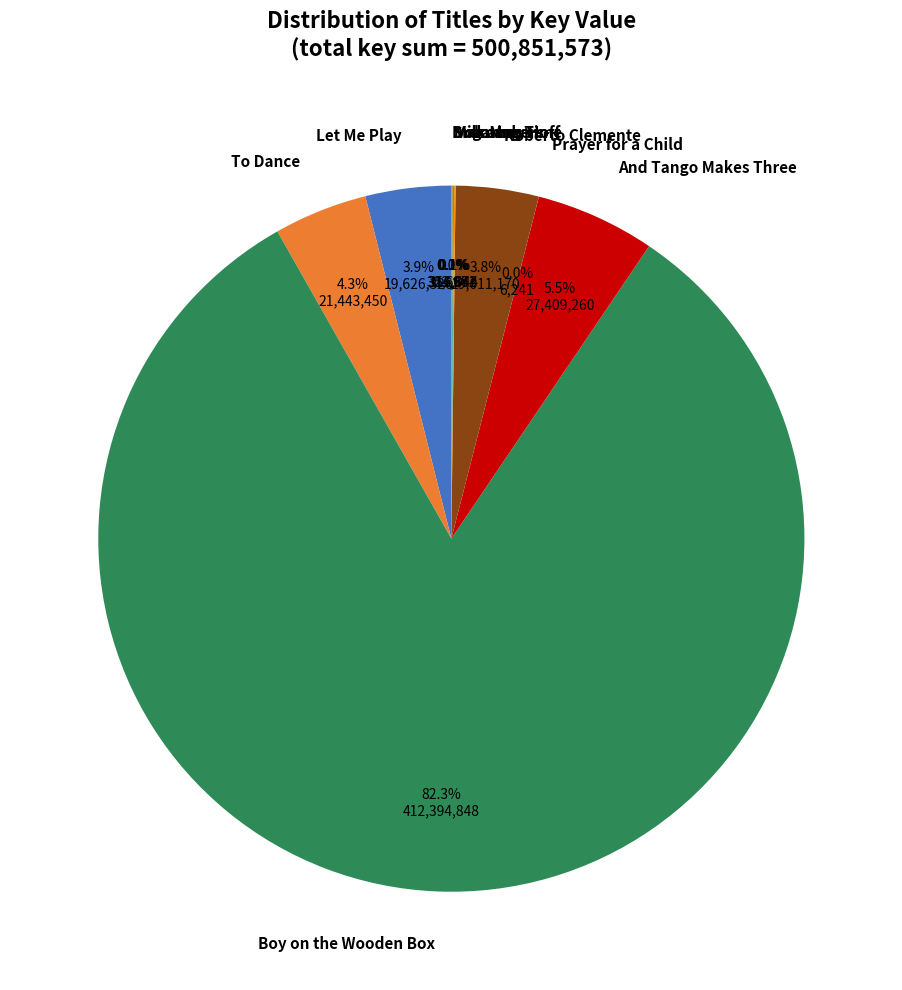

Does any single category account for the majority?

Yes